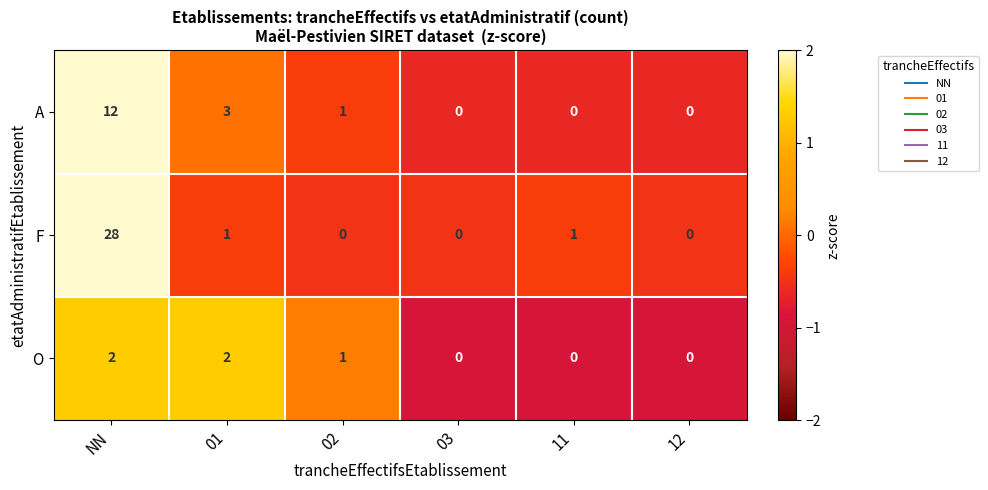

Which series has the largest total across all categories?

F